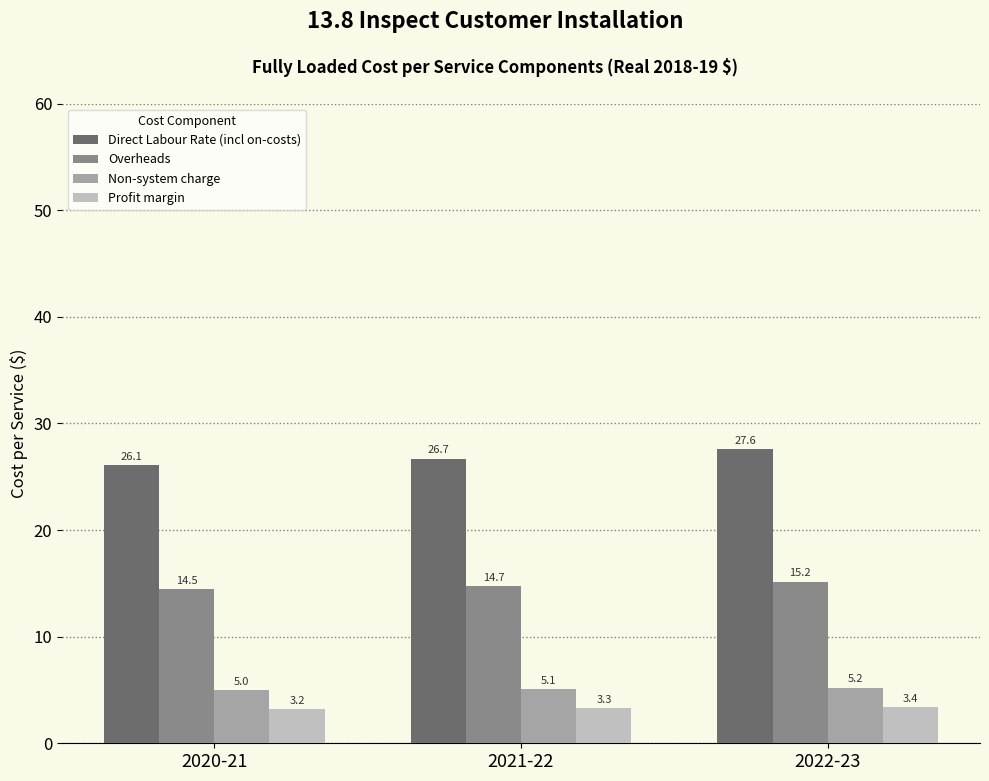

True or false: Non-system charge has a value of 5.1 at 2021-22.

True